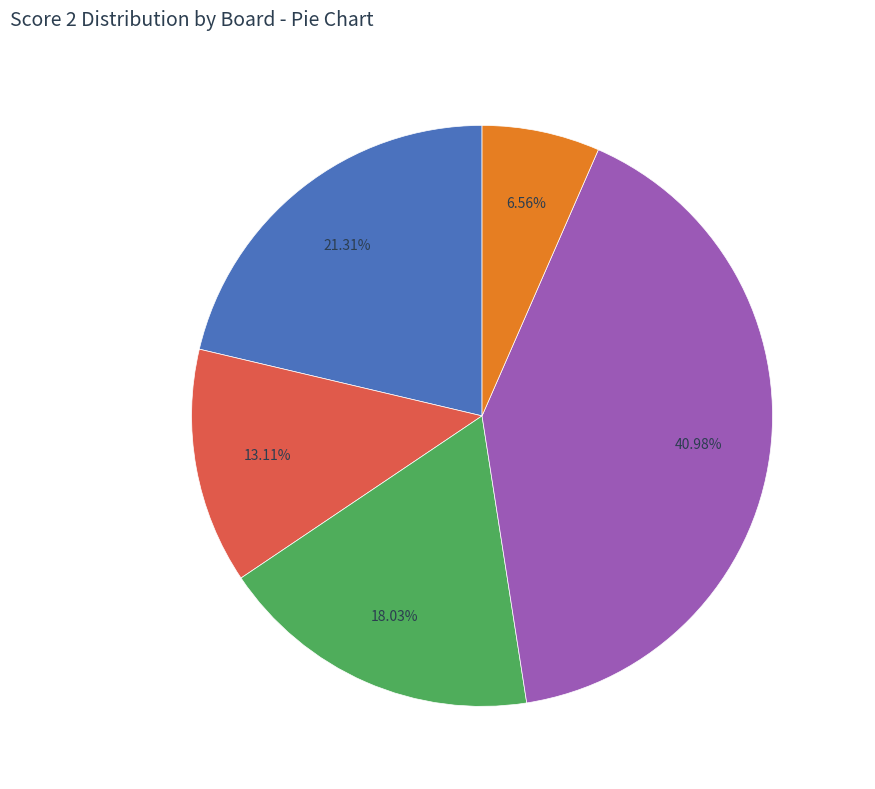

Is there any slice that represents more than half of the pie?

No